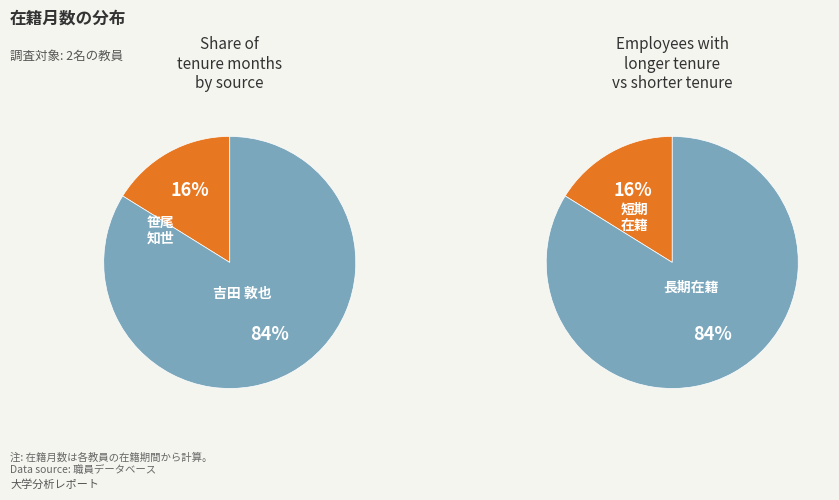

To the nearest percent, what is the difference between the largest and smallest slice percentages?

68%